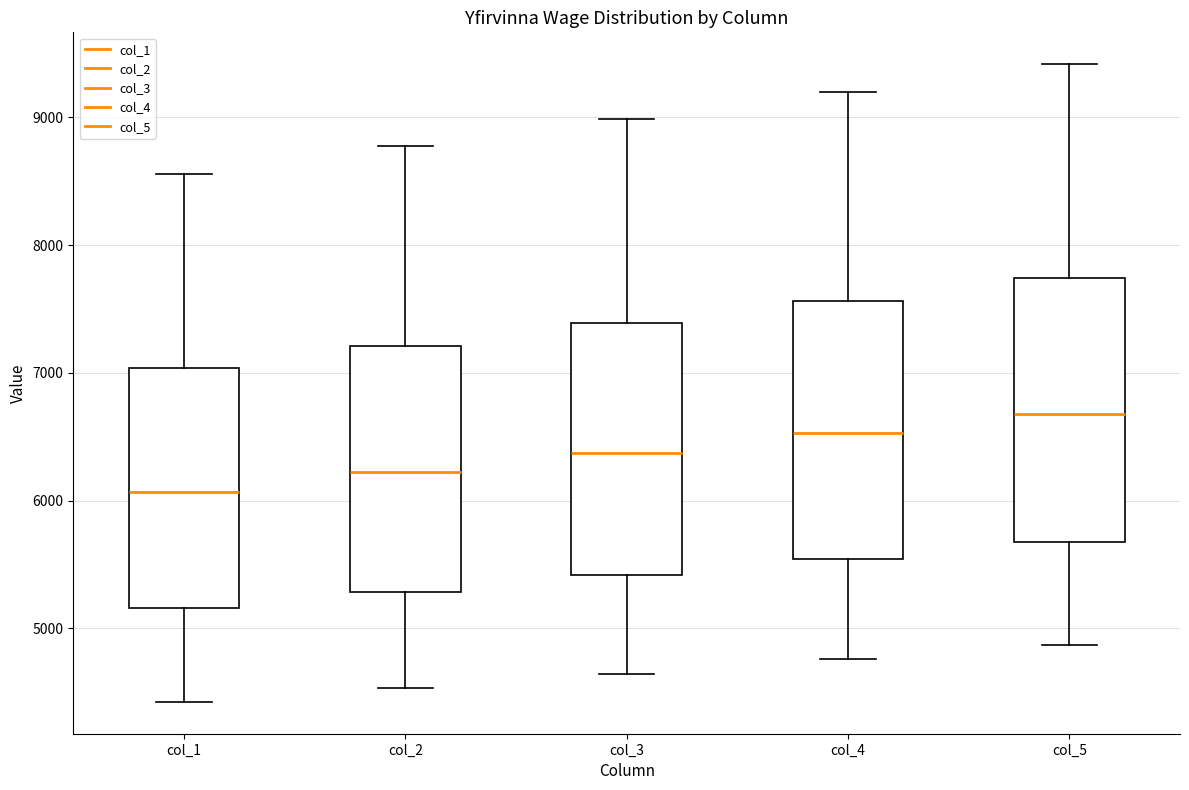

Reading left to right, transcribe this box plot: for each box, give where its median line is, the range the box spans, and where its two whiskers end, as read against the y-axis. The values are not printed on the chart, so give them approximately, as read against the axis.

col_1: median 6100, box 5200 to 7000, whiskers 4400 to 8600
col_2: median 6200, box 5300 to 7200, whiskers 4500 to 8800
col_3: median 6400, box 5400 to 7400, whiskers 4600 to 9000
col_4: median 6500, box 5500 to 7600, whiskers 4800 to 9200
col_5: median 6700, box 5700 to 7700, whiskers 4900 to 9400